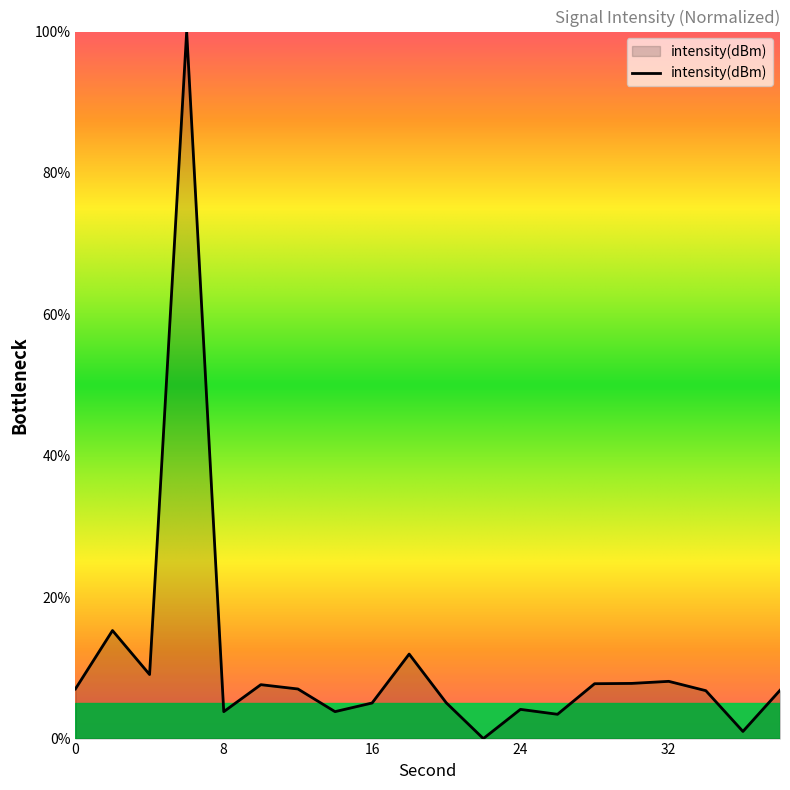

True or false: the data has more than 1 interior local peaks.

True